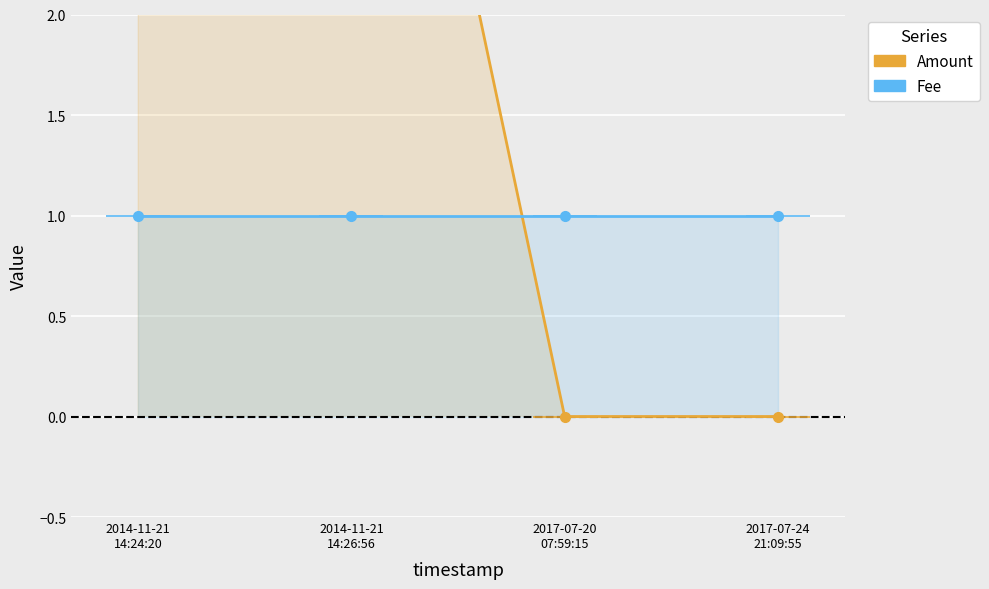

What is the label of the 2nd point from the left?

2014-11-21
14:26:56